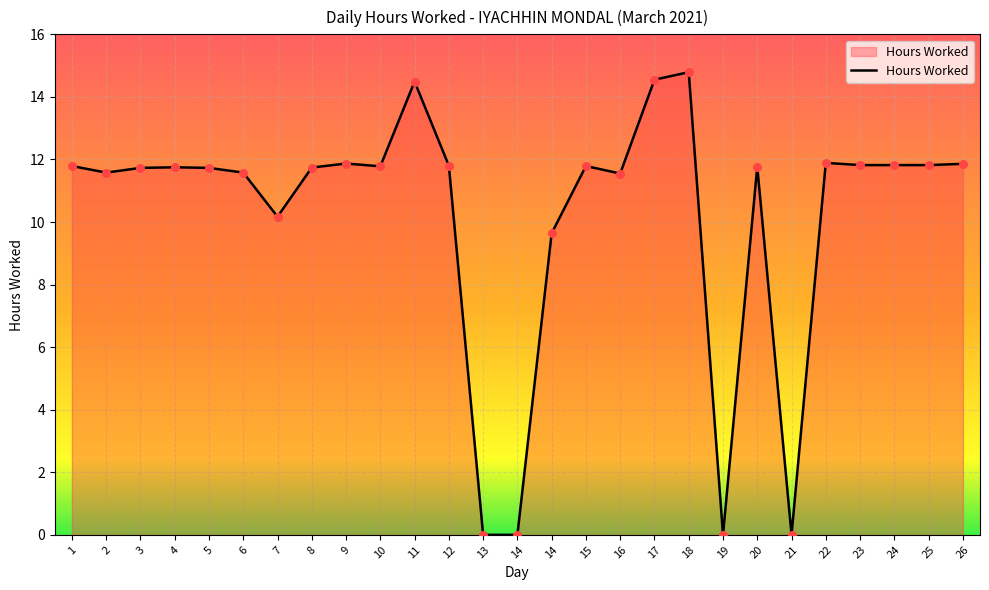

How many lines are shown in the chart?

1